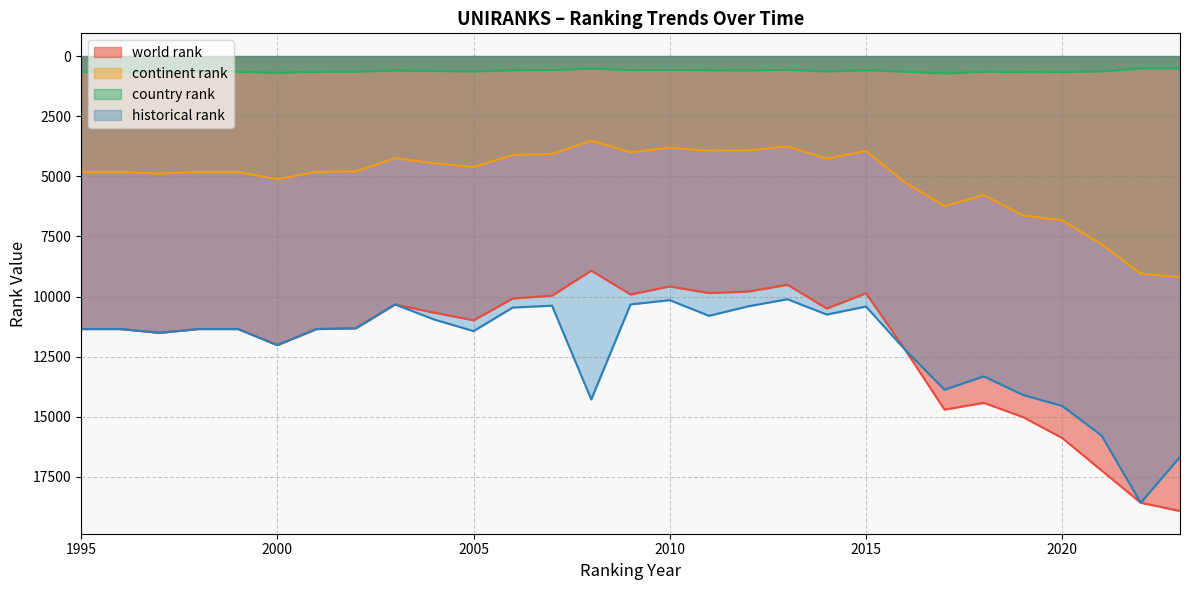

Which series has the largest range (max minus min)?

world rank